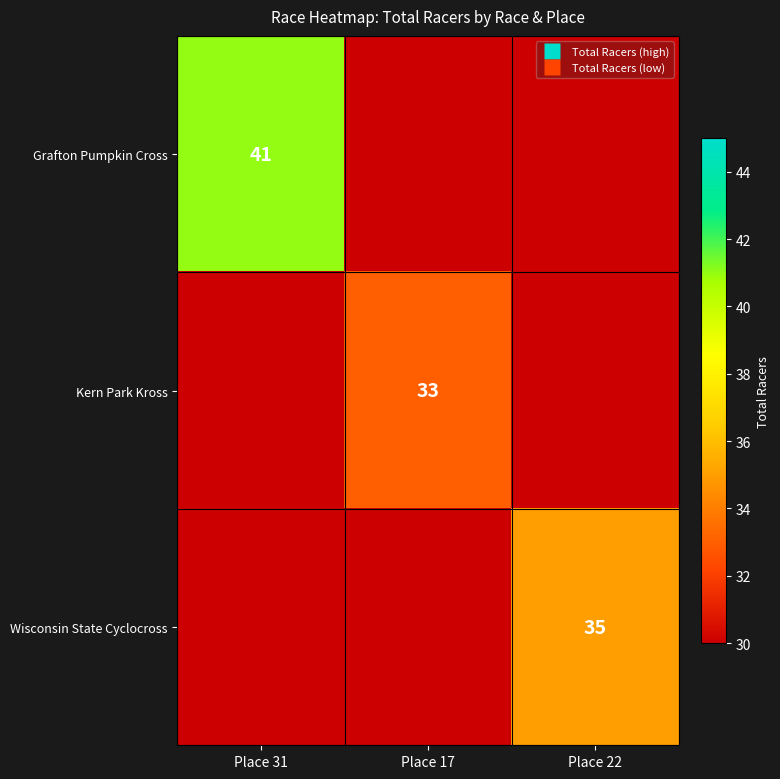

What is the maximum value for Grafton Pumpkin Cross?

41